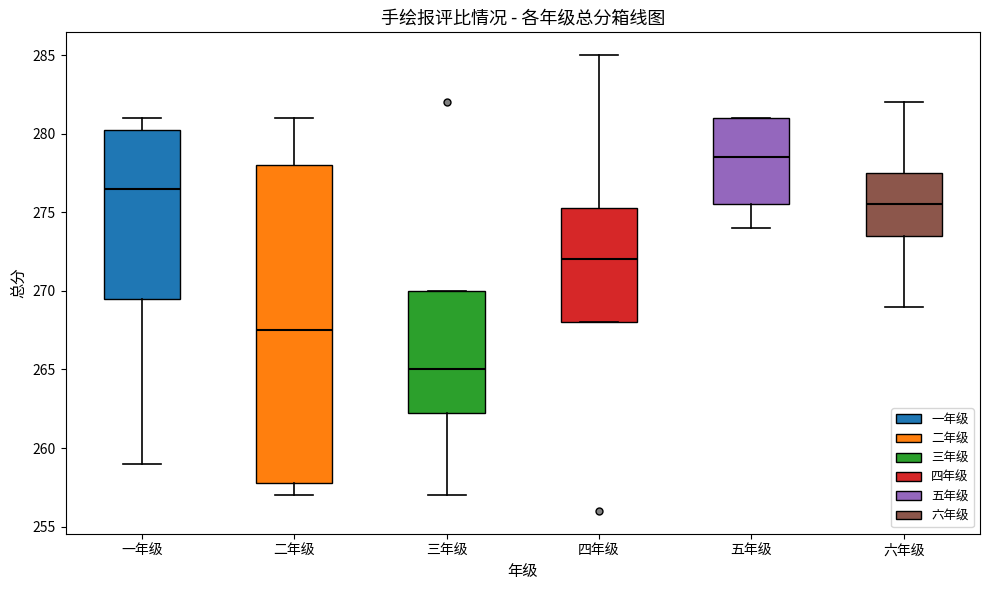

Where does the upper whisker of the box for 一年级 end on the y-axis? The values are not printed on the chart, so give them approximately, as read against the axis.

281.0